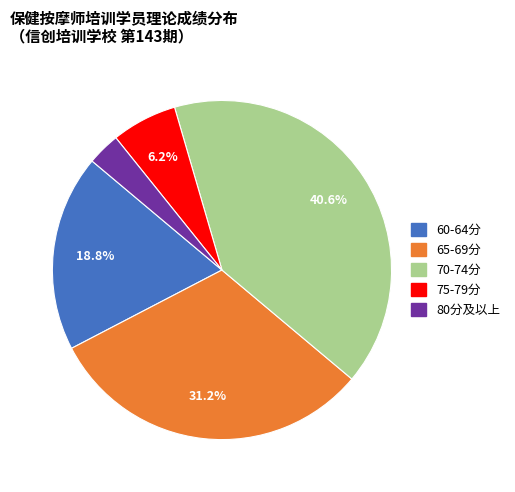

How many slices are in this pie chart?

5